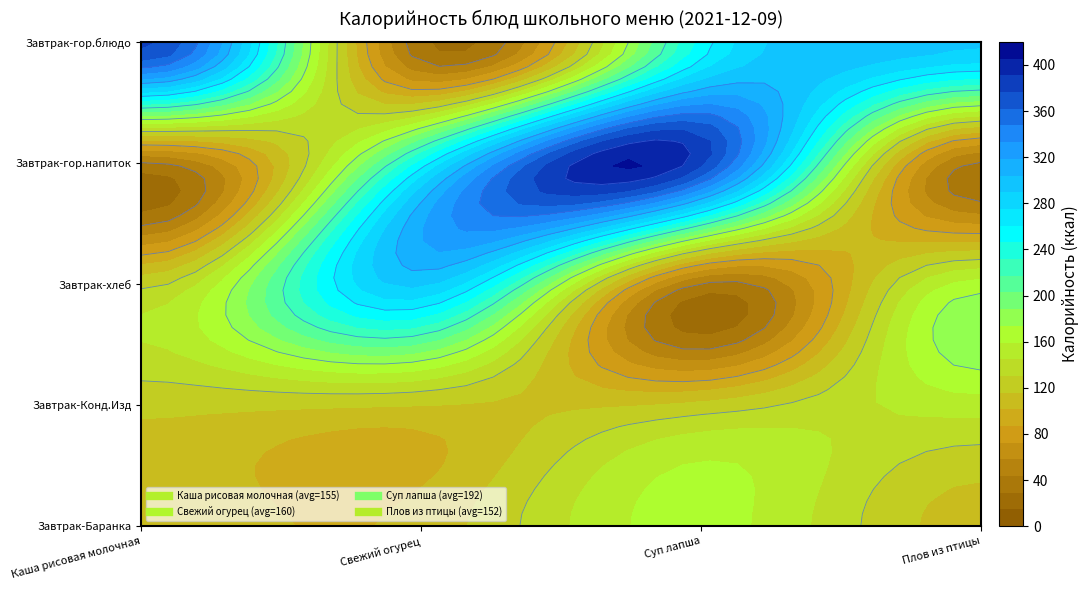

How many distinct data groups are displayed?

4